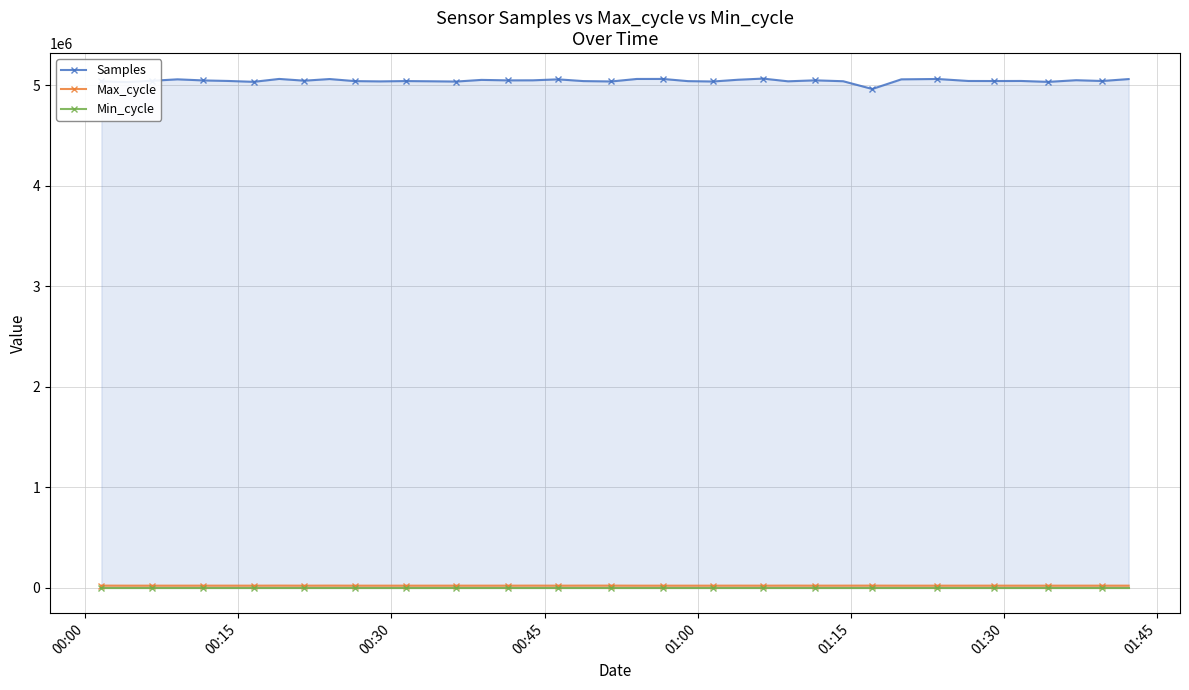

What is the sum of all Samples values?

201904239